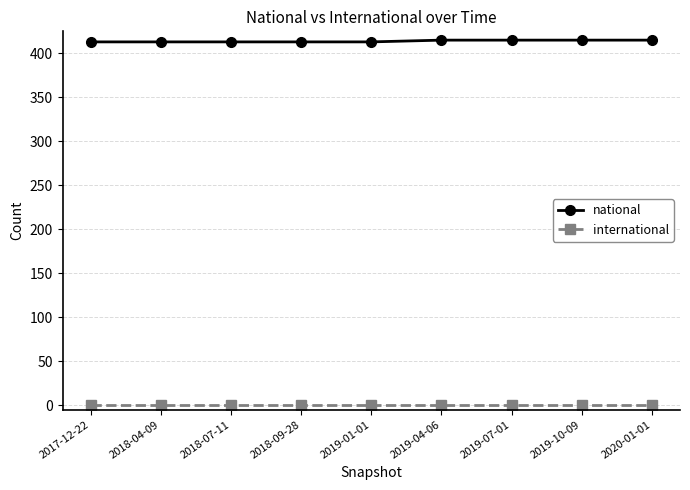

List the series in order of their peak value, highest first.

national, international